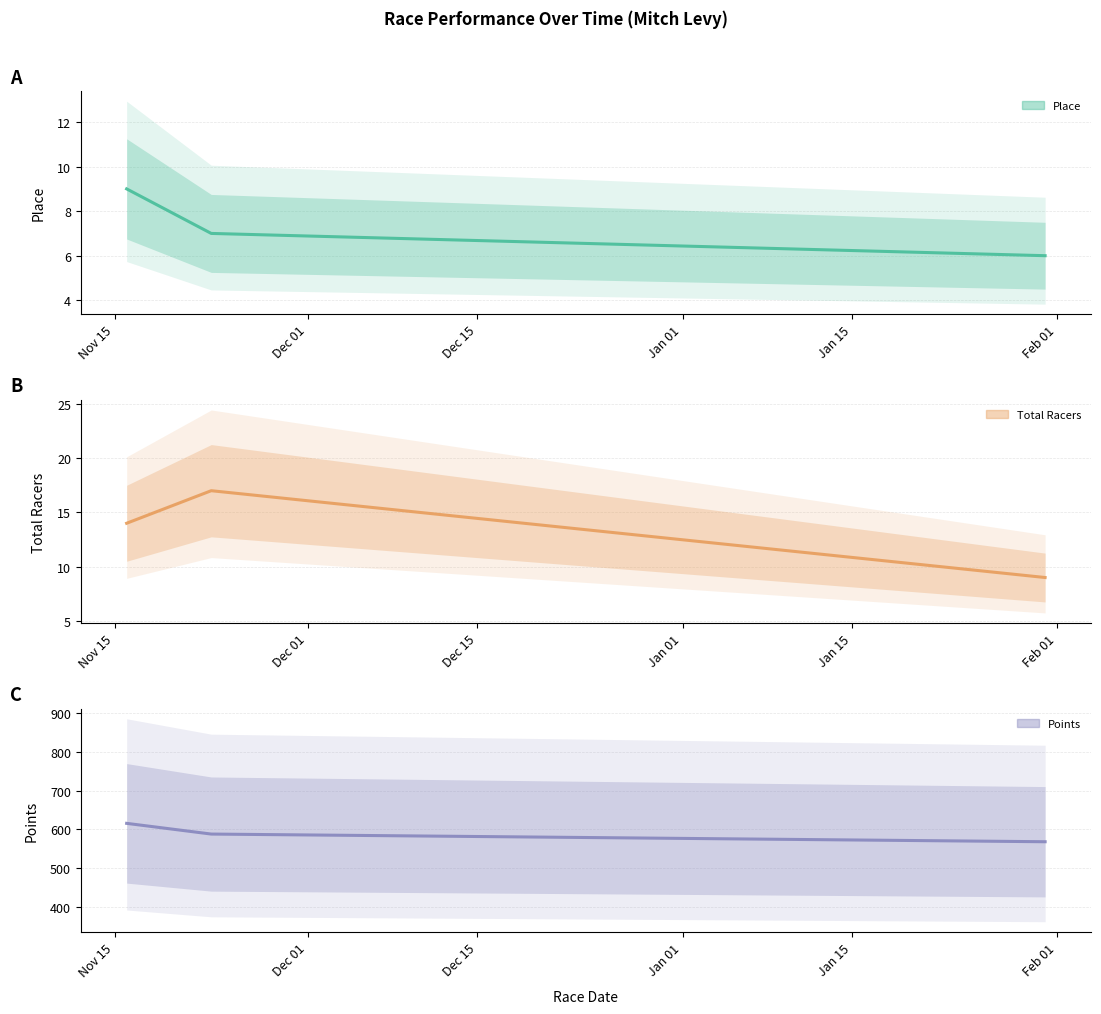

Where does the Points (estimate) series first go above 588?

Nov 15